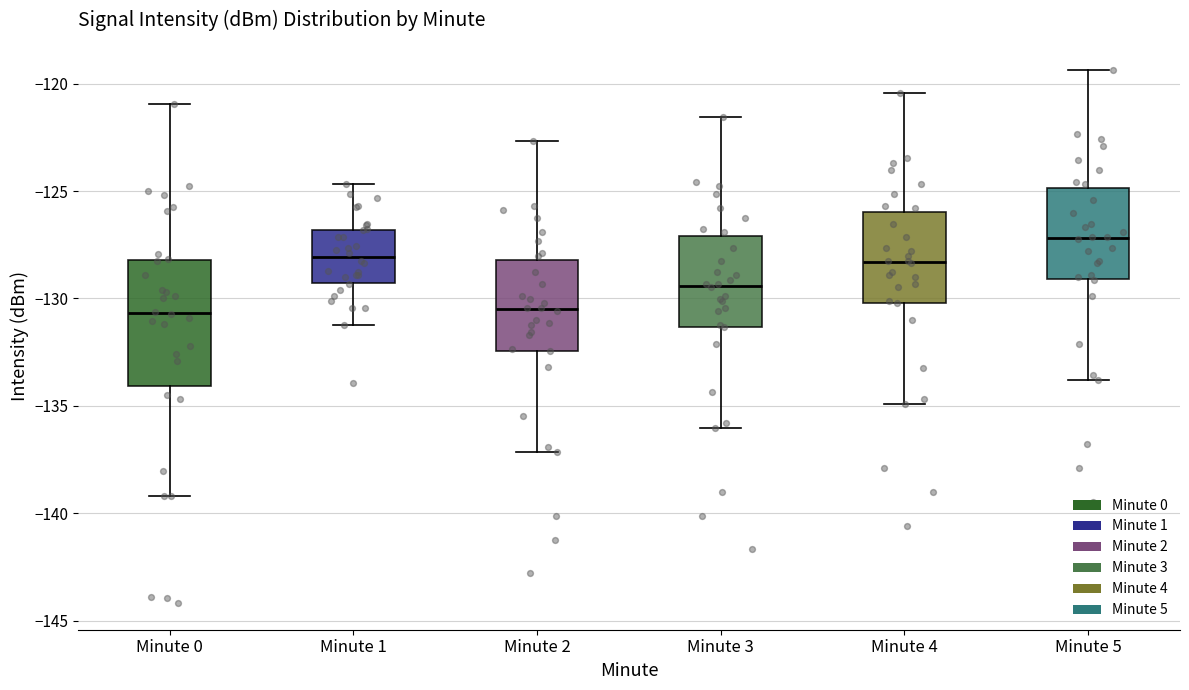

Reading left to right, transcribe this box plot: for each box, give where its median line is, the range the box spans, and where its two whiskers end, as read against the y-axis. The values are not printed on the chart, so give them approximately, as read against the axis.

Minute 0: median -130.5, box -134.0 to -128.0, whiskers -139.0 to -121.0
Minute 1: median -128.0, box -129.5 to -127.0, whiskers -131.0 to -124.5
Minute 2: median -130.5, box -132.5 to -128.0, whiskers -137.0 to -122.5
Minute 3: median -129.5, box -131.5 to -127.0, whiskers -136.0 to -121.5
Minute 4: median -128.5, box -130.0 to -126.0, whiskers -135.0 to -120.5
Minute 5: median -127.0, box -129.0 to -125.0, whiskers -134.0 to -119.5